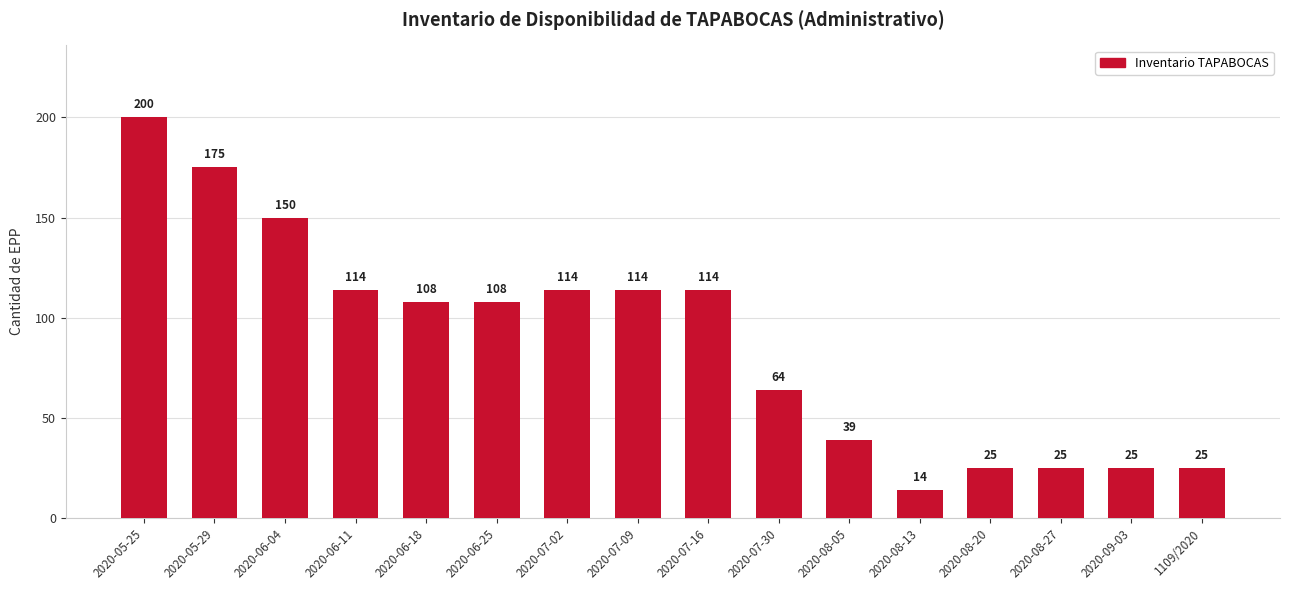

What is the value of the 16th bar from the left?

25